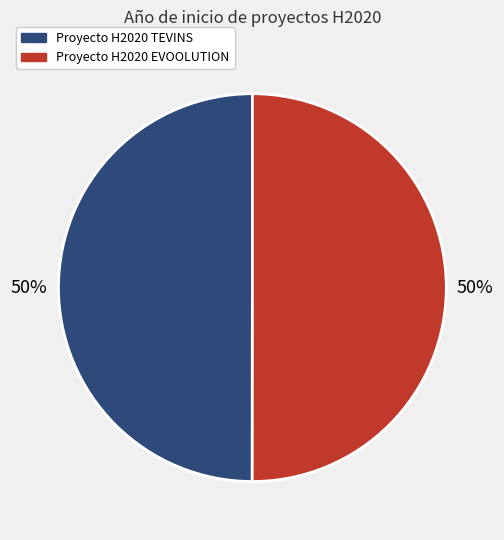

The Proyecto H2020 EVOOLUTION slice represents 58% of the pie. True or false?

False